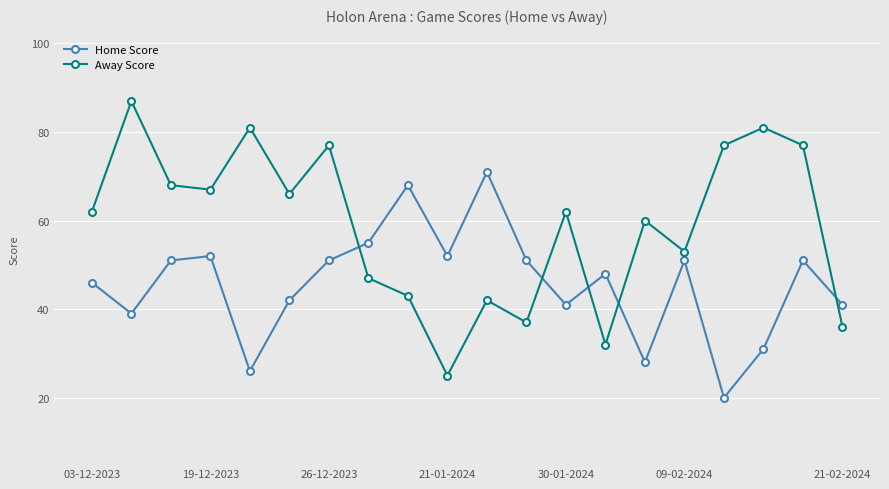

How many lines are shown in the chart?

2